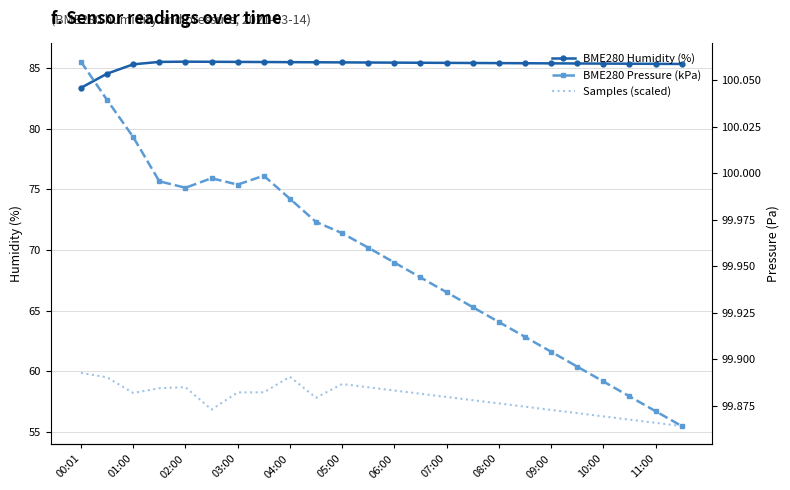

The value of BME280 Humidity (%) at 09:00 is 85.4. True or false?

True